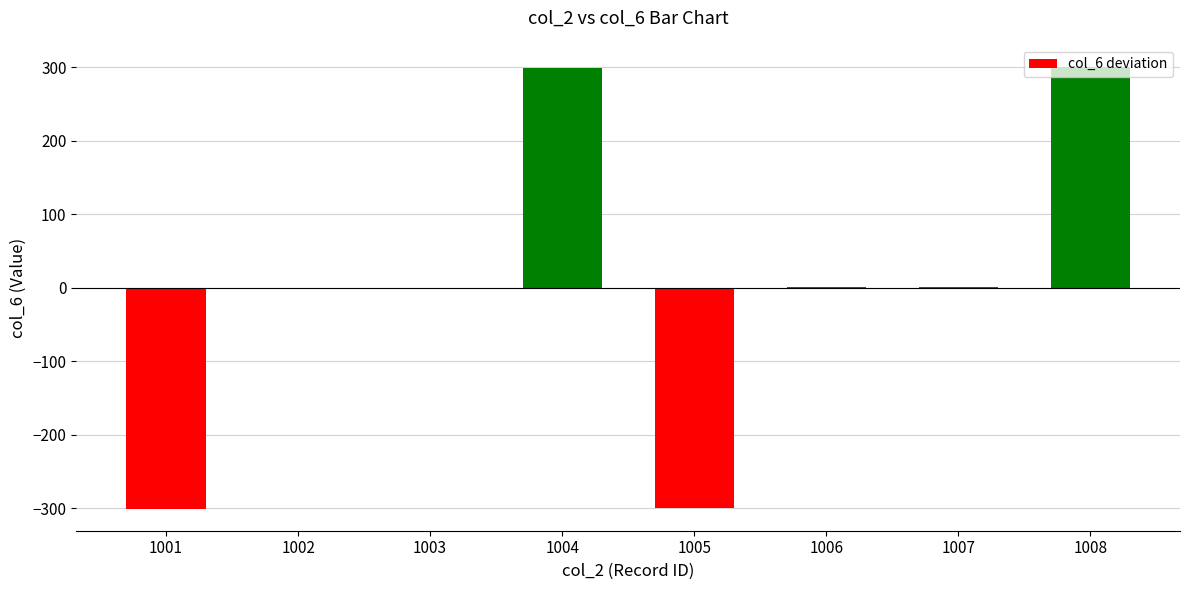

What value does the data have at 1002?

-0.5